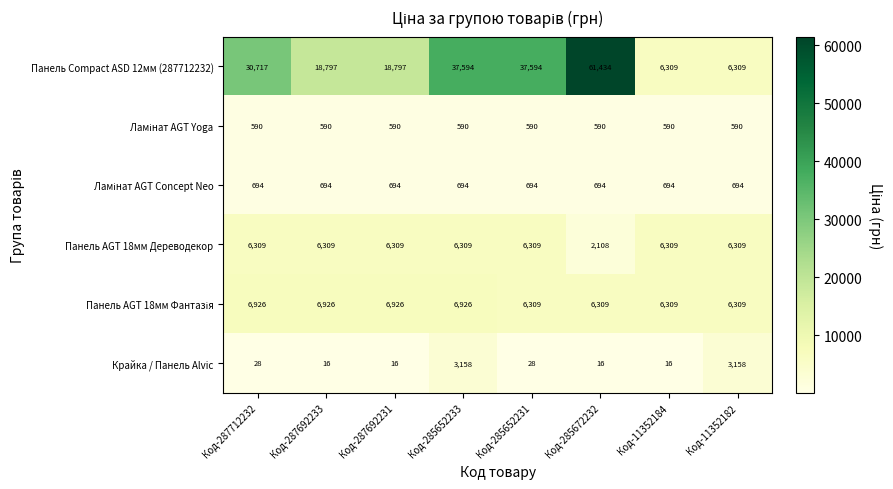

What is the highest value of the Панель Сompact ASD 12мм (287712232) series?

61434